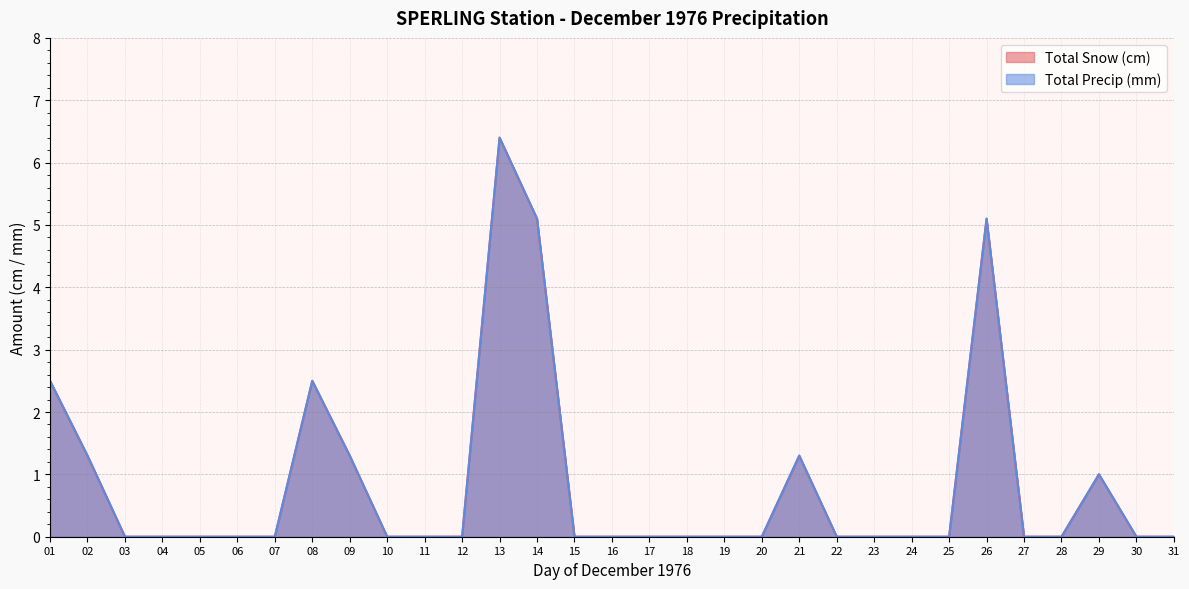

Reading right to left, list all the values displayed in this chart.

Total Snow (cm): 0.0	0.0	1.0	0.0	0.0	5.1	0.0	0.0	0.0	0.0	1.3	0.0	0.0	0.0	0.0	0.0	0.0	5.1	6.4	0.0	0.0	0.0	1.3	2.5	0.0	0.0	0.0	0.0	0.0	1.3	2.5
Total Precip (mm): 0.0	0.0	1.0	0.0	0.0	5.1	0.0	0.0	0.0	0.0	1.3	0.0	0.0	0.0	0.0	0.0	0.0	5.1	6.4	0.0	0.0	0.0	1.3	2.5	0.0	0.0	0.0	0.0	0.0	1.3	2.5